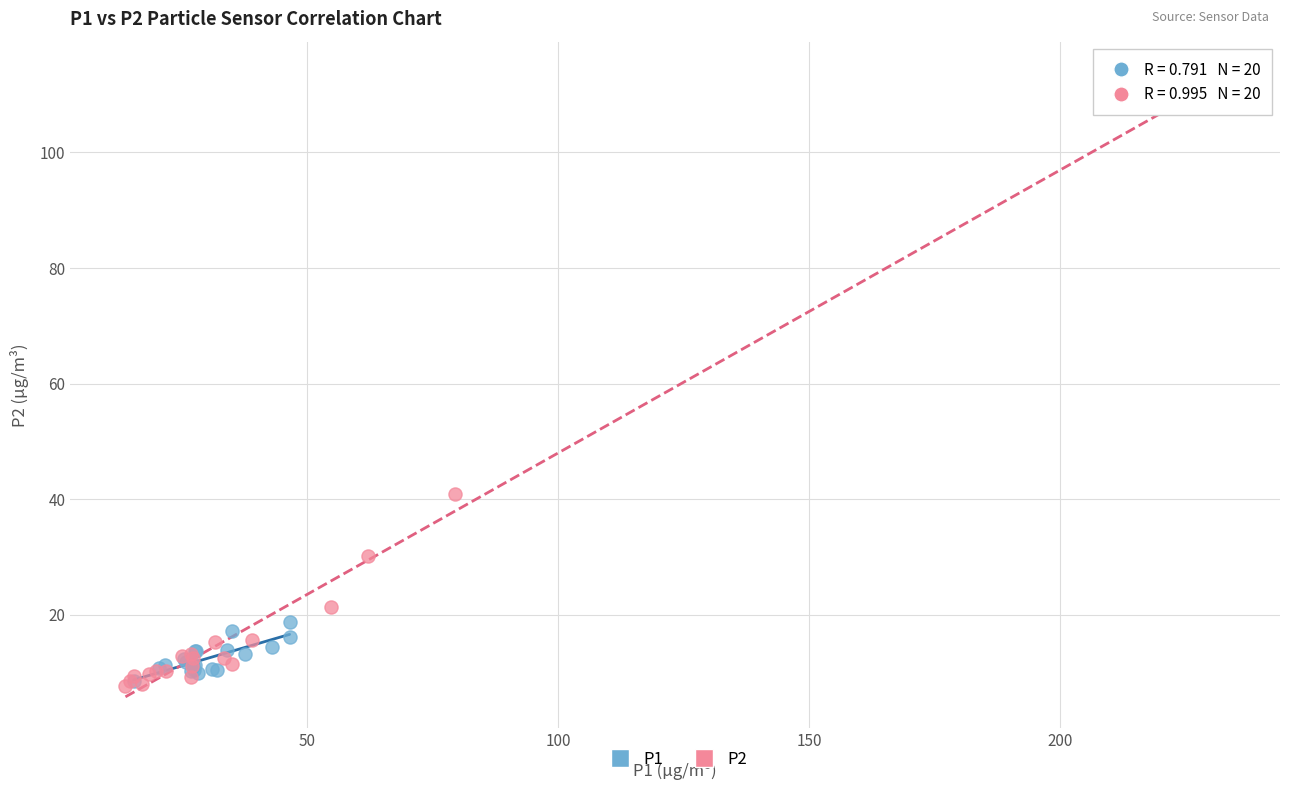

Which series contains the highest Y value?

P2